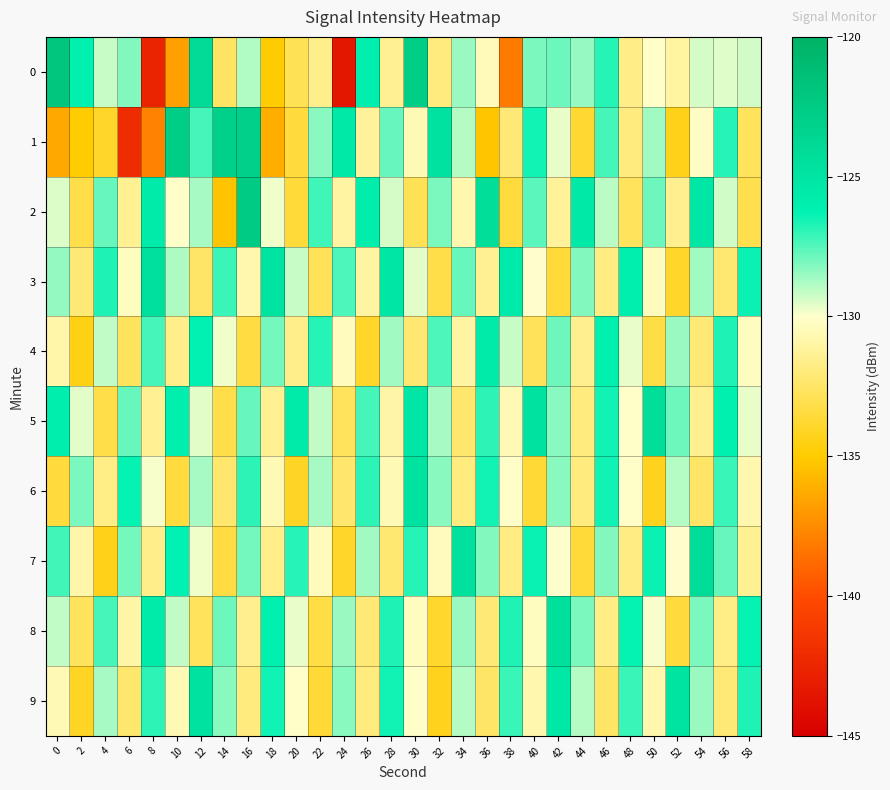

What is the greatest value displayed?

-122.0